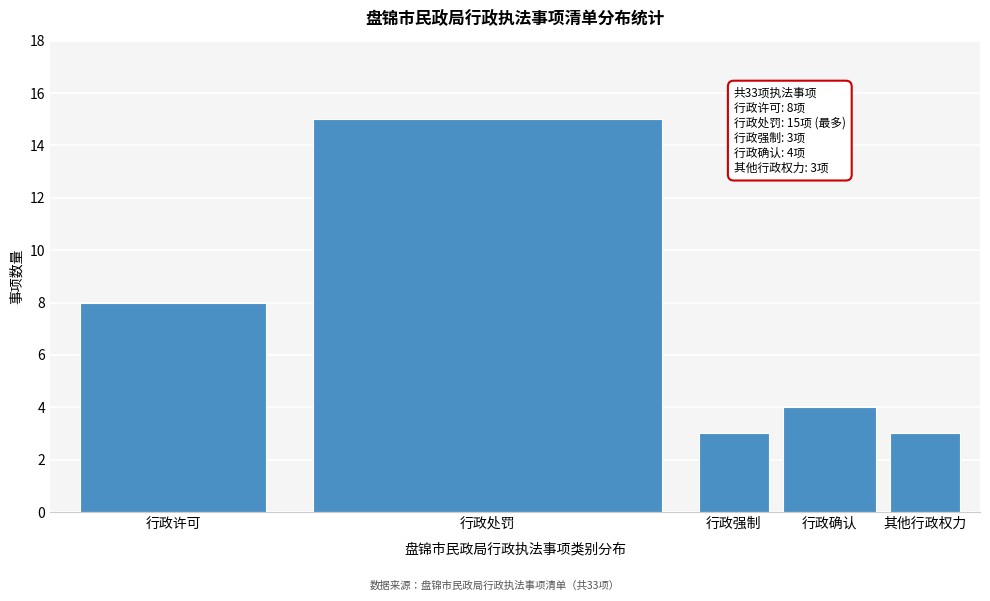

Reading left to right, what are all the values shown in this chart?

行政许可=8	行政处罚=15	行政强制=3	行政确认=4	其他行政权力=3